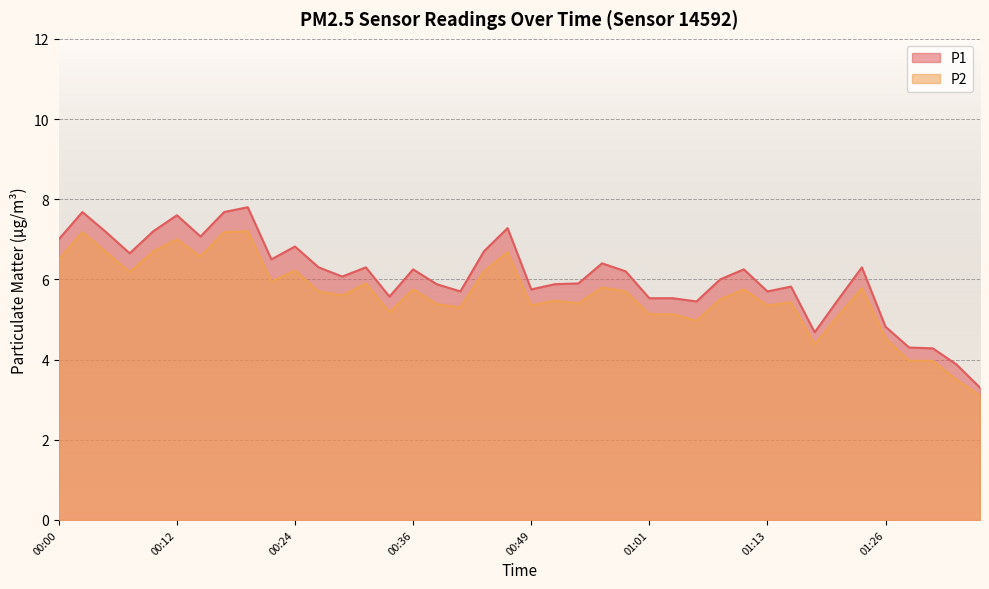

What is the average value of the P2 series?

5.6